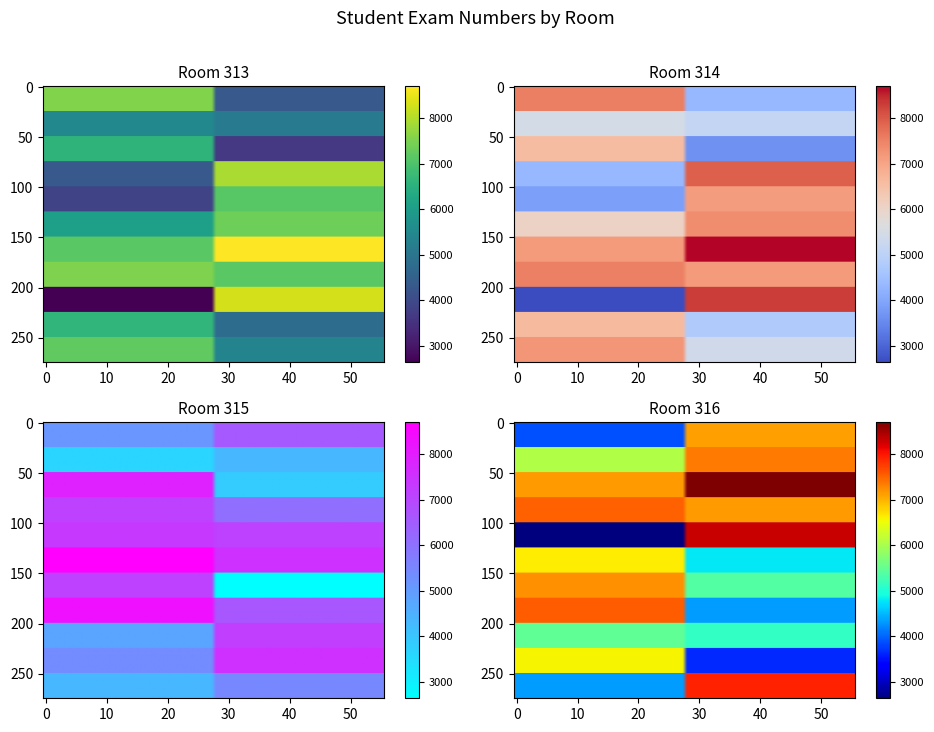

At which label is Room 316 closest to 5666?

17